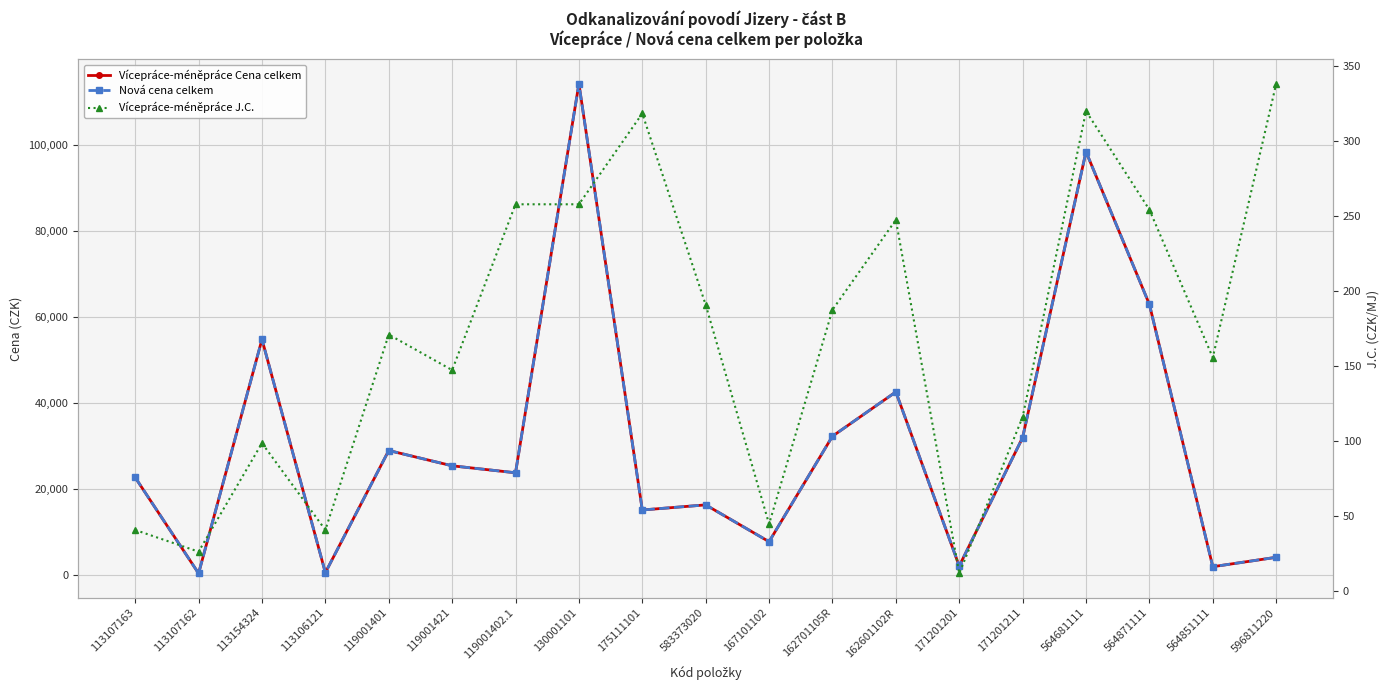

What is the label of the 8th point from the left?

130001101